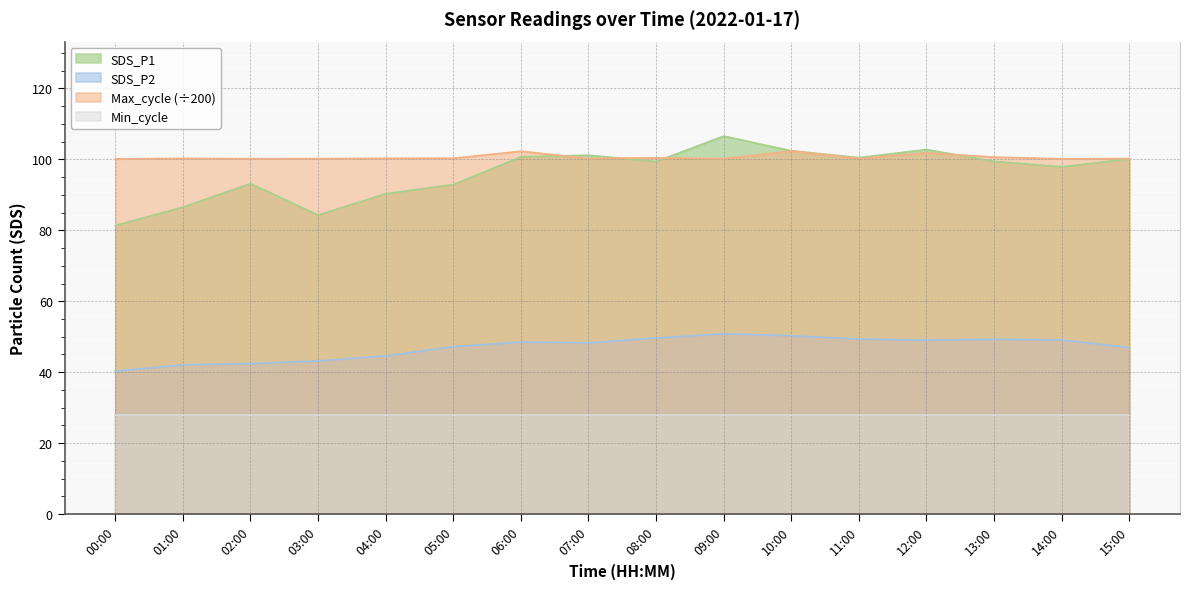

How many interior local peaks does the Max_cycle series have?

5